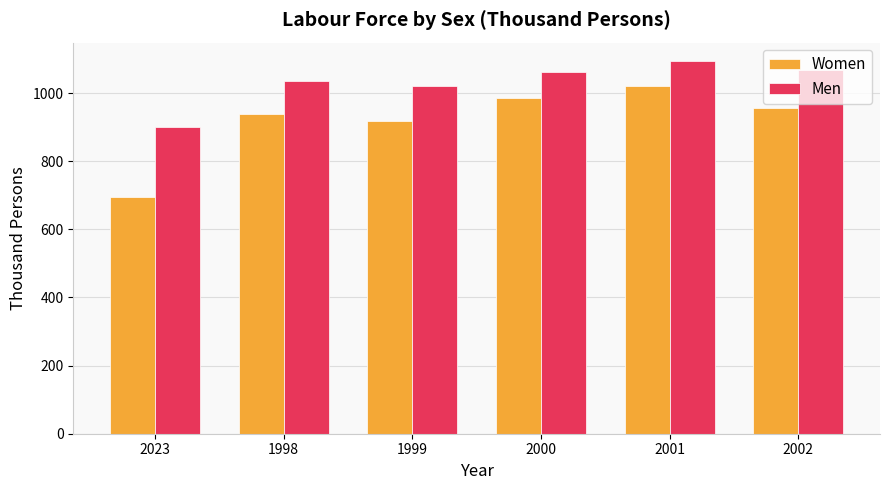

Reading left to right, transcribe all the data shown in this chart.

Women: 694.8	937.4	917.6	987.0	1019.7	956.9
Men: 901.5	1035.4	1021.7	1062.2	1093.6	1068.9